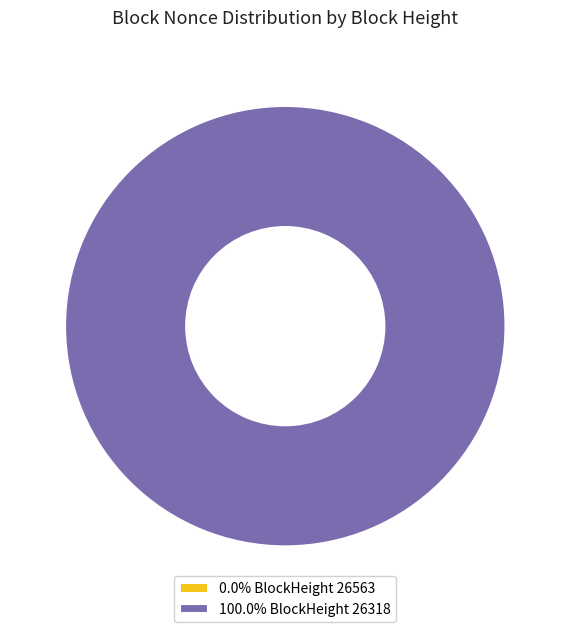

What is the largest slice in the pie chart?

26318